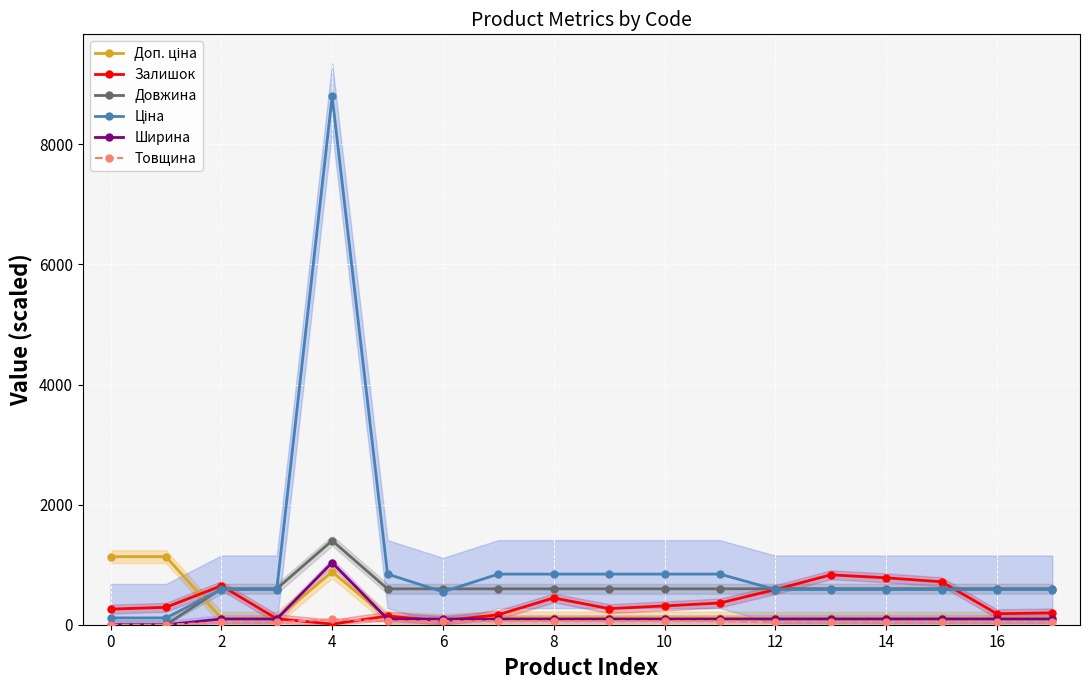

Reading right to left, transcribe all the data shown in this chart.

Доп. ціна: 107.4	107.4	107.4	107.4	107.4	107.4	114.2	114.2	114.2	114.2	114.2	74.2	114.2	879.8	107.4	107.4	1133.4	1133.4
Залишок: 197.0	183.0	715.0	781.0	831.0	585.0	362.0	313.0	268.0	446.0	167.0	64.0	144.0	11.0	100.0	649.0	290.0	260.0
Довжина: 600.0	600.0	600.0	600.0	600.0	600.0	597.5	597.5	597.5	597.5	597.5	597.5	597.5	1400.0	600.0	600.0	0.0	0.0
Ціна: 586.0	586.0	586.0	586.0	586.0	586.0	842.8	842.8	842.8	842.8	842.8	547.8	842.8	8797.6	586.0	586.0	113.3	113.3
Ширина: 95.5	95.5	95.5	95.5	95.5	95.5	94.5	94.5	94.5	94.5	94.5	94.5	94.5	1035.0	95.5	95.5	0.0	0.0
Товщина: 40.0	40.0	40.0	40.0	40.0	40.0	60.0	60.0	60.0	60.0	60.0	60.0	60.0	90.0	40.0	40.0	0.0	0.0